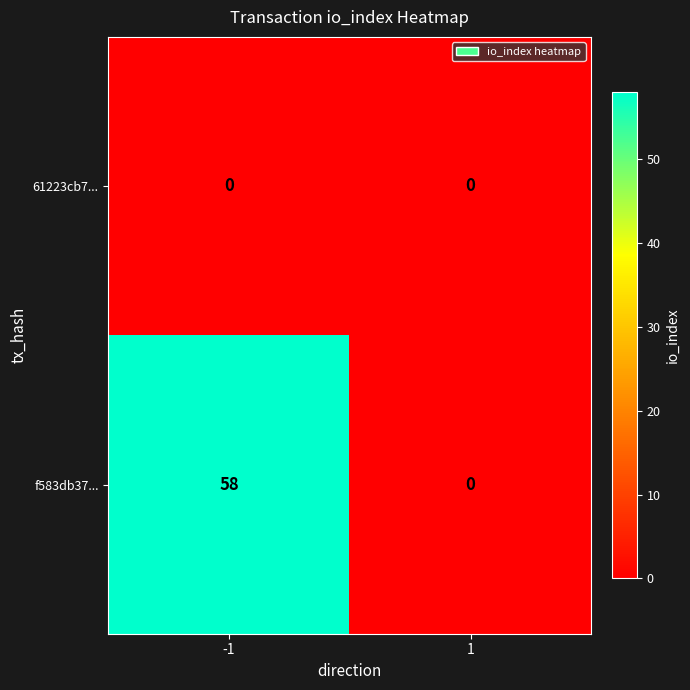

Which series has the largest total across all categories?

f583db37...